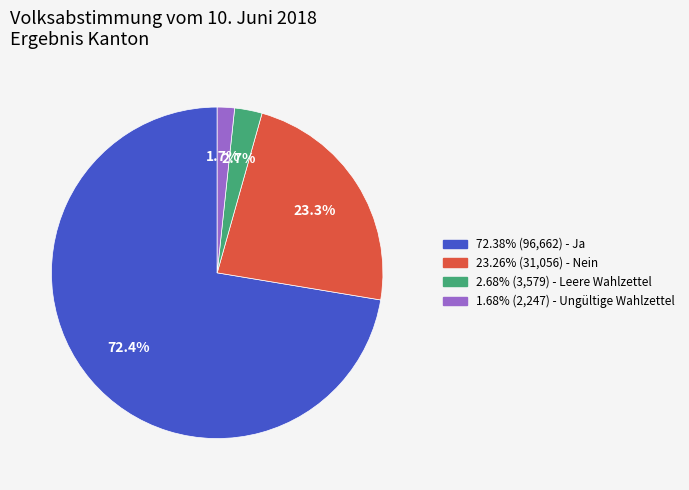

How many slices are in this pie chart?

4